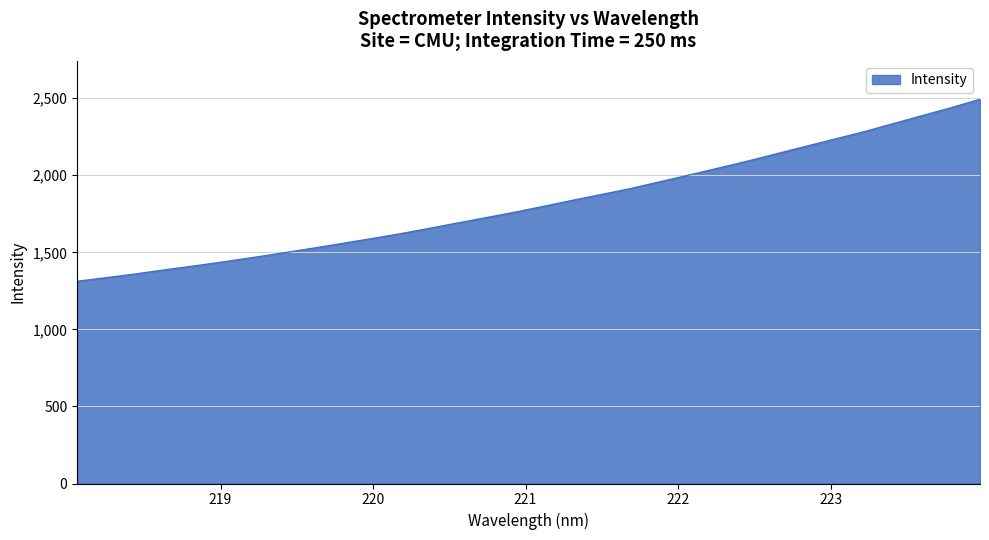

What is the difference between the maximum and minimum values?

1180.9